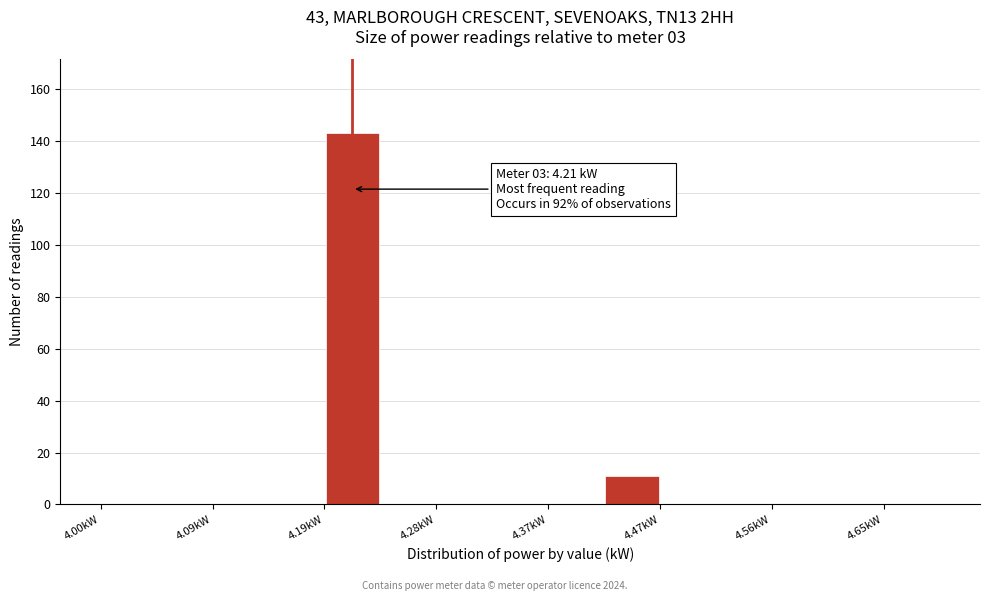

Which range on the x-axis has the tallest bar?

4.19 to 4.23